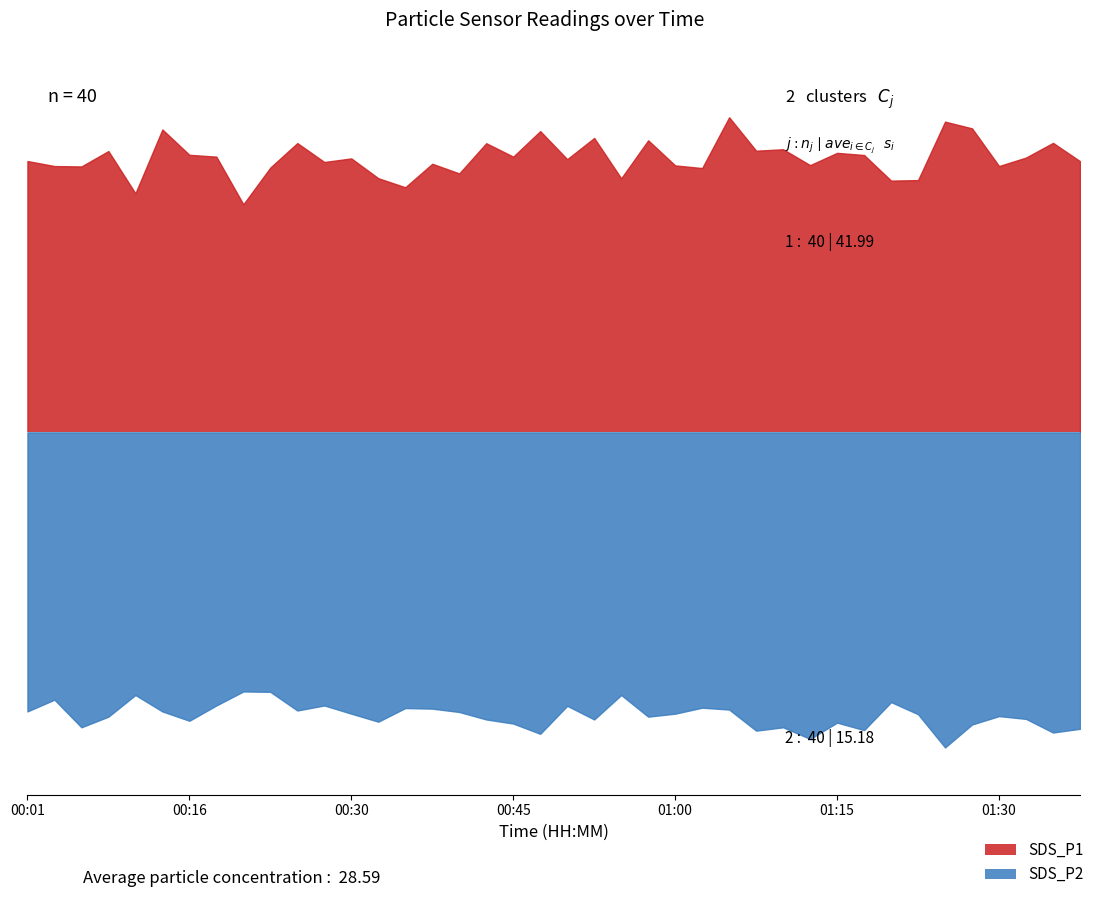

What is the approximate value of SDS_P2 at 00:50?

14.7